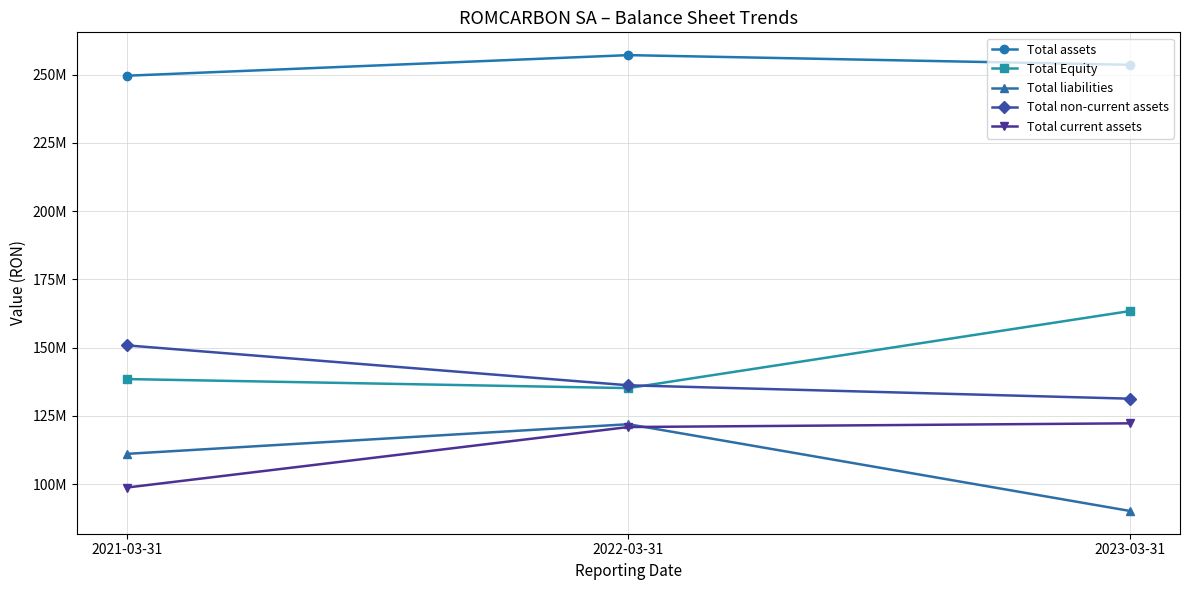

Where is Total assets nearest to the value 253392834?

2023-03-31